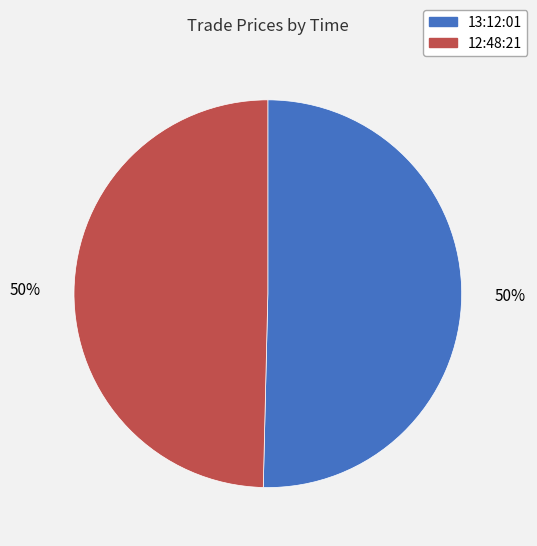

What is the ratio of the value at 13:12:01 to the value at 12:48:21?

1.0